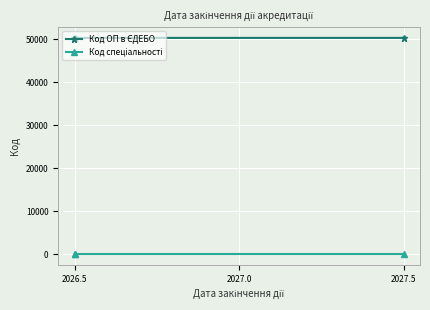

List the series in order of their overall mean, lowest first.

Код спеціальності, Код ОП в ЄДЕБО